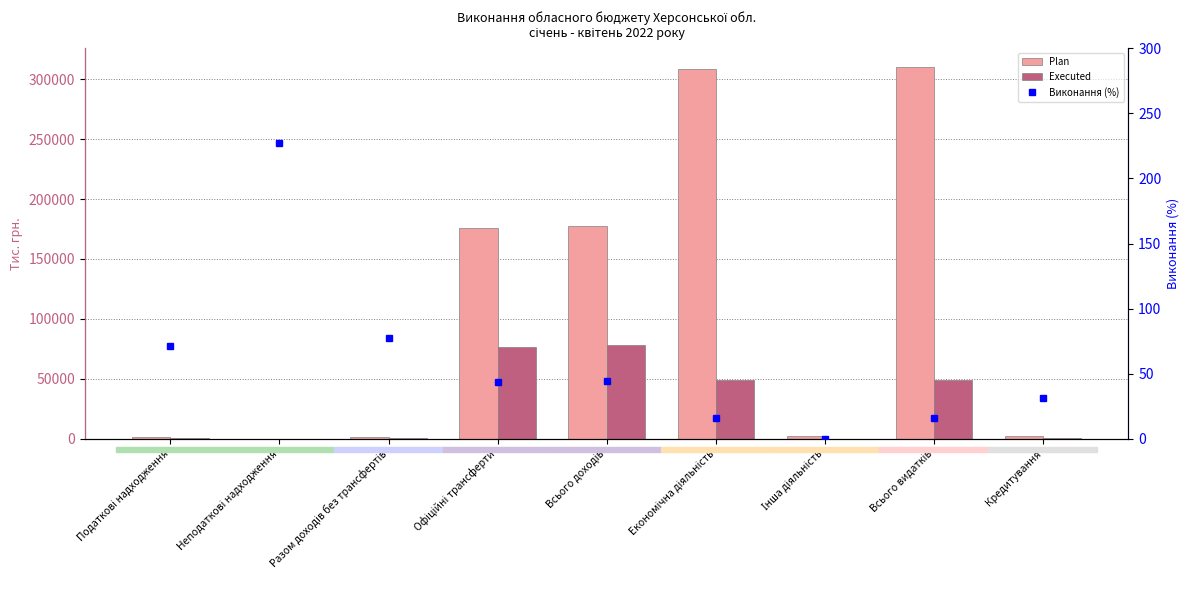

What is the average value of the Виконання (%) series?

58.5